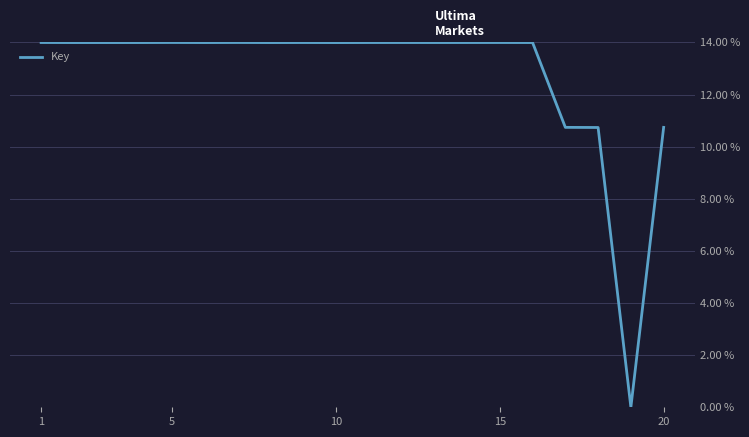

What is the sum of all values?

256.2